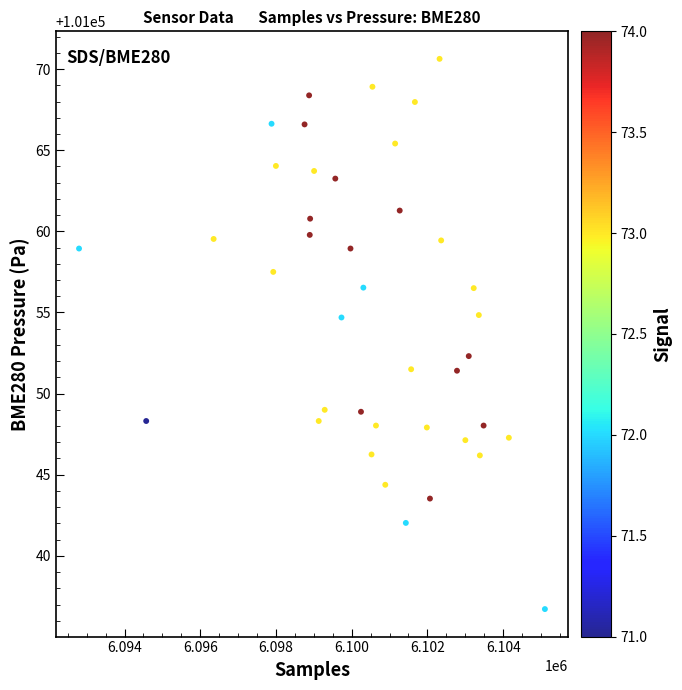

What Y value in the scatter plot is closest to 101053?

101052.3